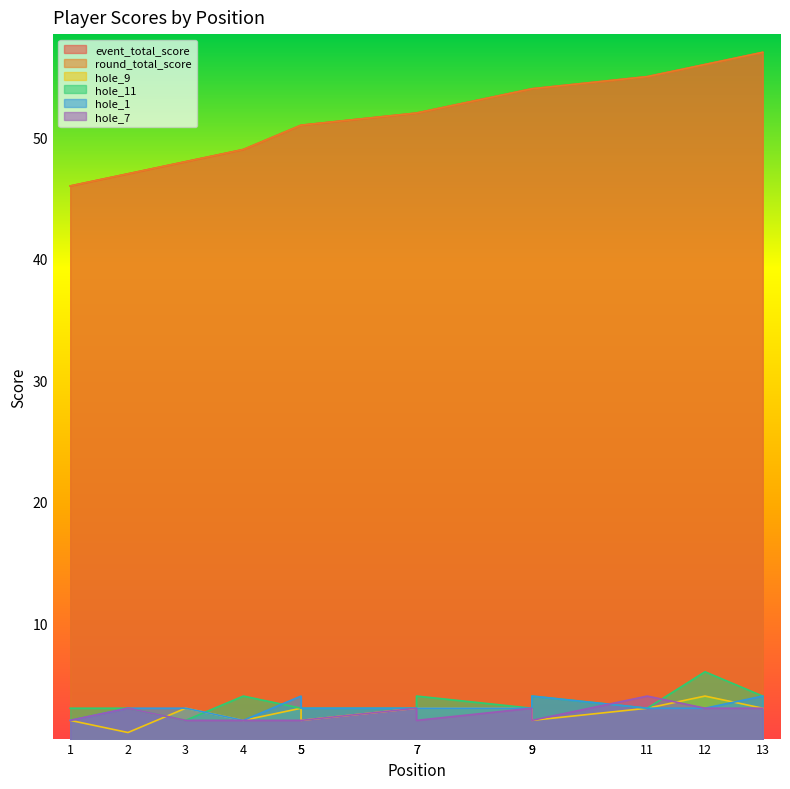

Which label corresponds to the largest value in the chart?

13